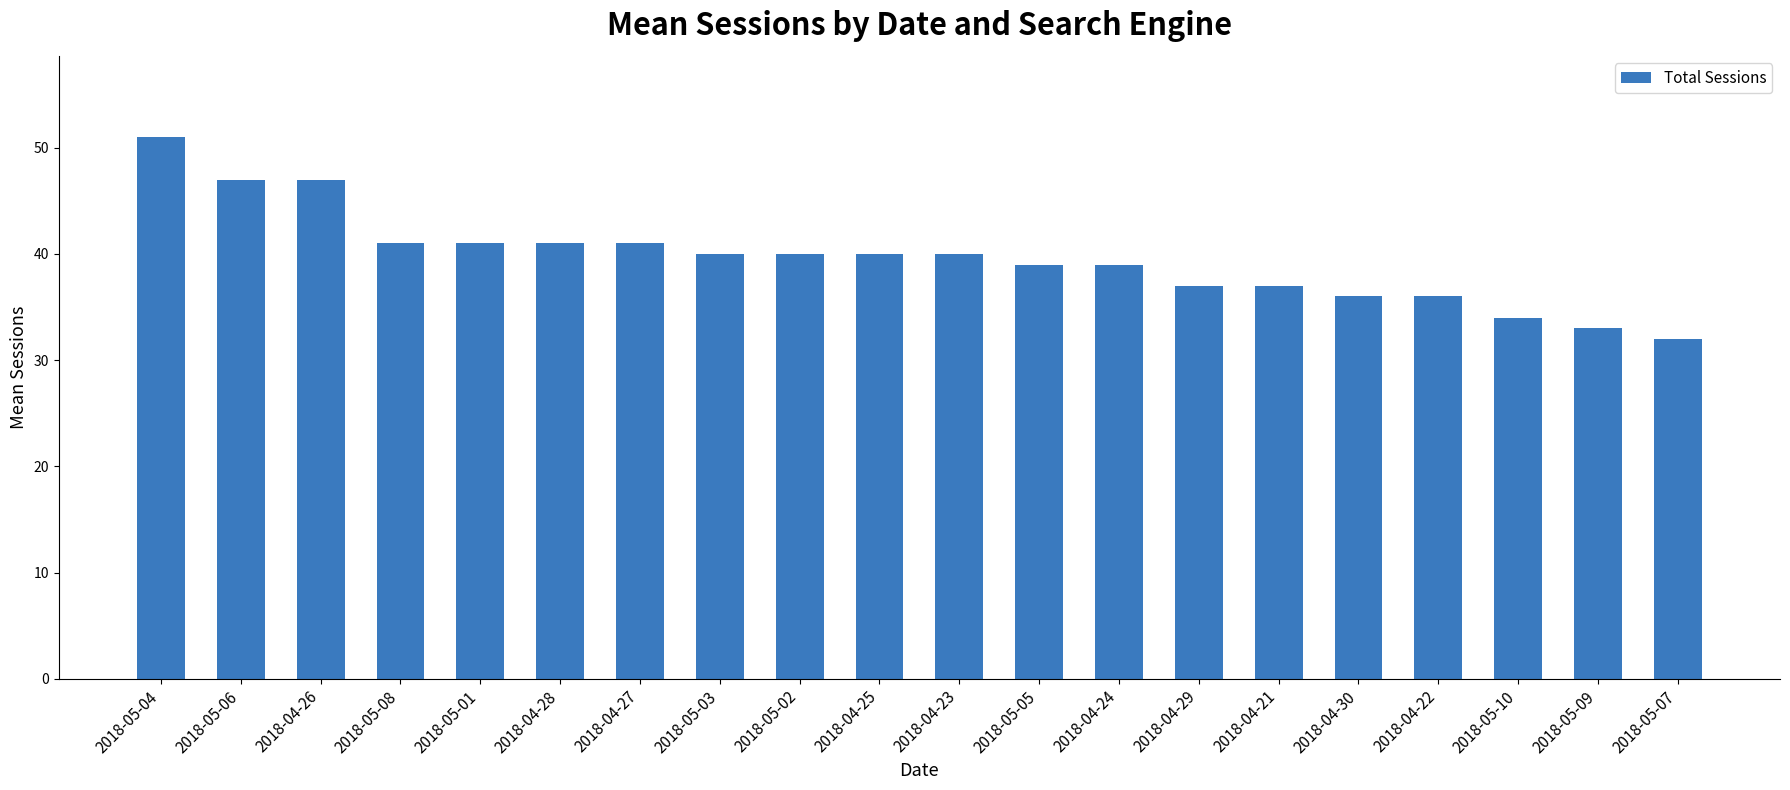

True or false: the data shows 10 at 2018-04-30.

False